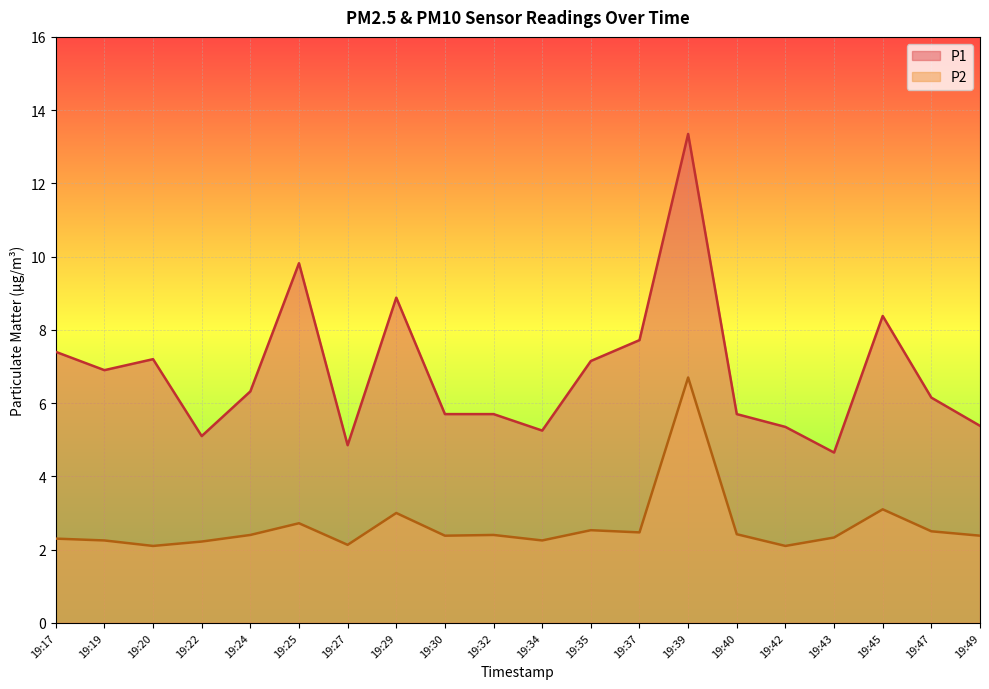

The P2 series shows 3.7 at 19:37. True or false?

False